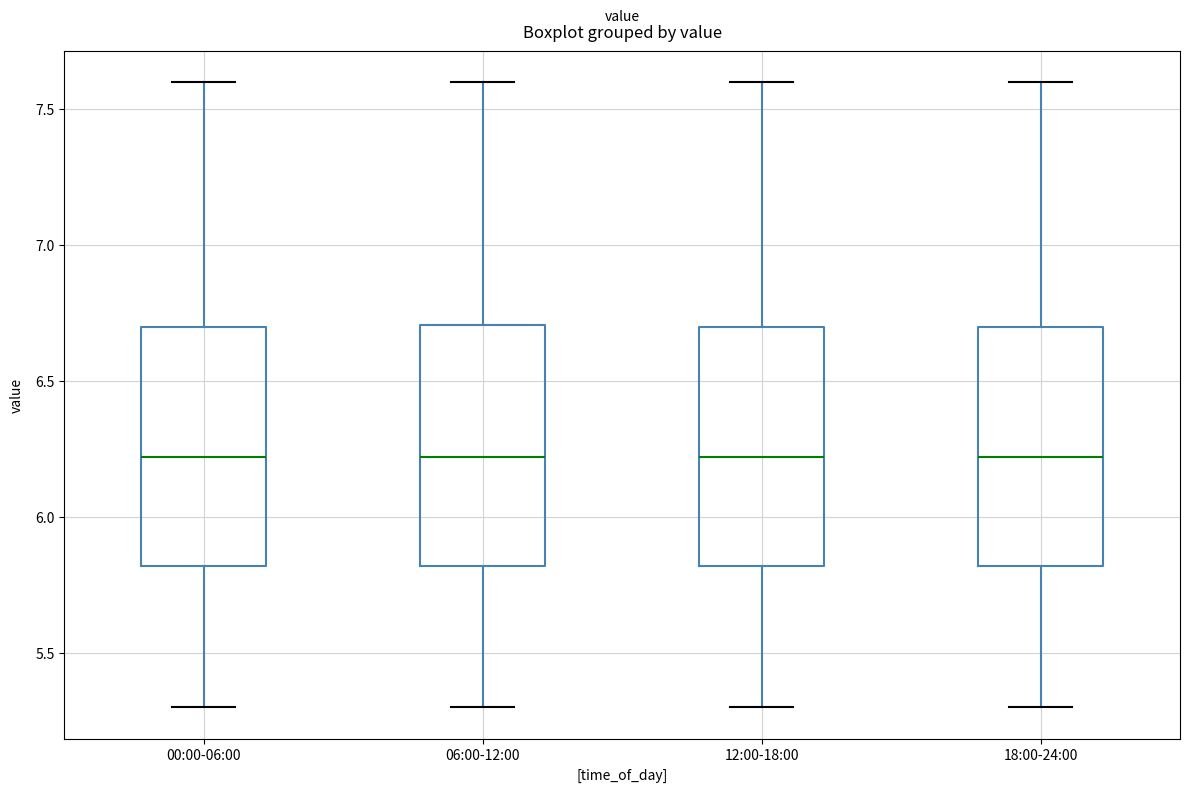

Reading left to right, transcribe this box plot: for each box, give where its median line is, the range the box spans, and where its two whiskers end, as read against the y-axis. The values are not printed on the chart, so give them approximately, as read against the axis.

00:00-06:00: median 6.2, box 5.8 to 6.7, whiskers 5.3 to 7.6
06:00-12:00: median 6.2, box 5.8 to 6.7, whiskers 5.3 to 7.6
12:00-18:00: median 6.2, box 5.8 to 6.7, whiskers 5.3 to 7.6
18:00-24:00: median 6.2, box 5.8 to 6.7, whiskers 5.3 to 7.6